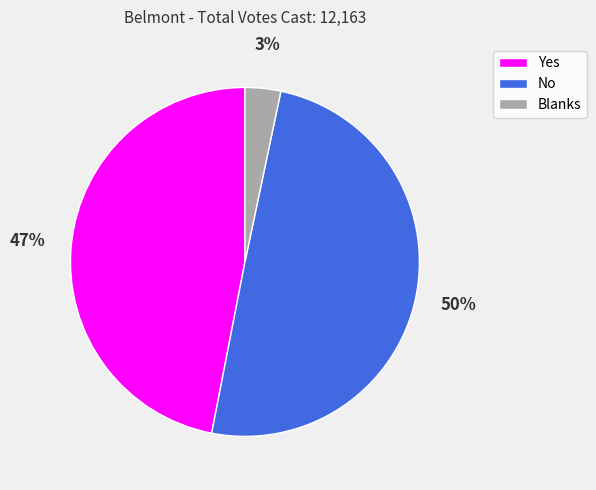

Which slice is the largest?

No